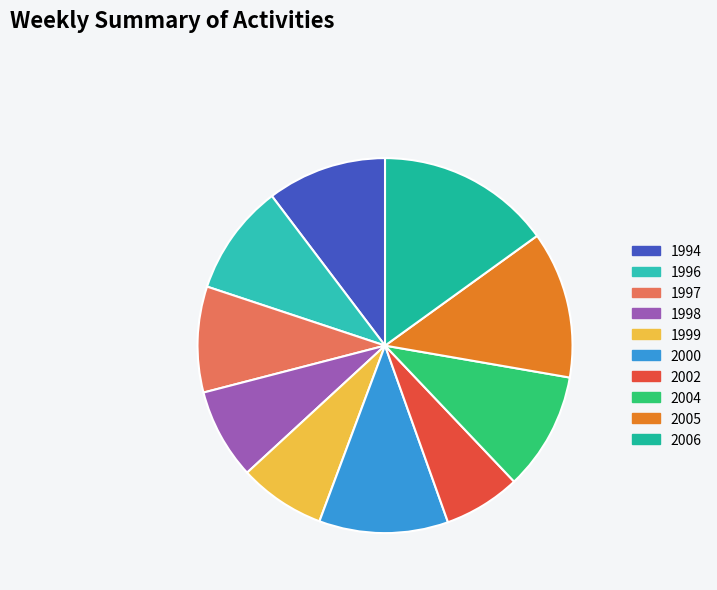

Count the number of slices in the pie.

10